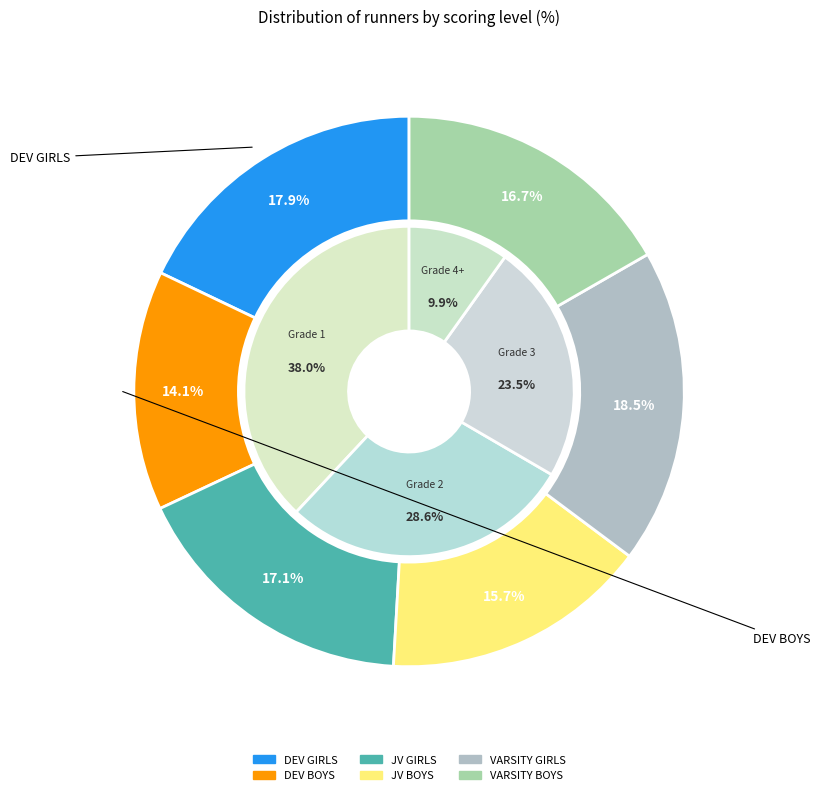

True or false: JV GIRLS accounts for 17% of the total.

True